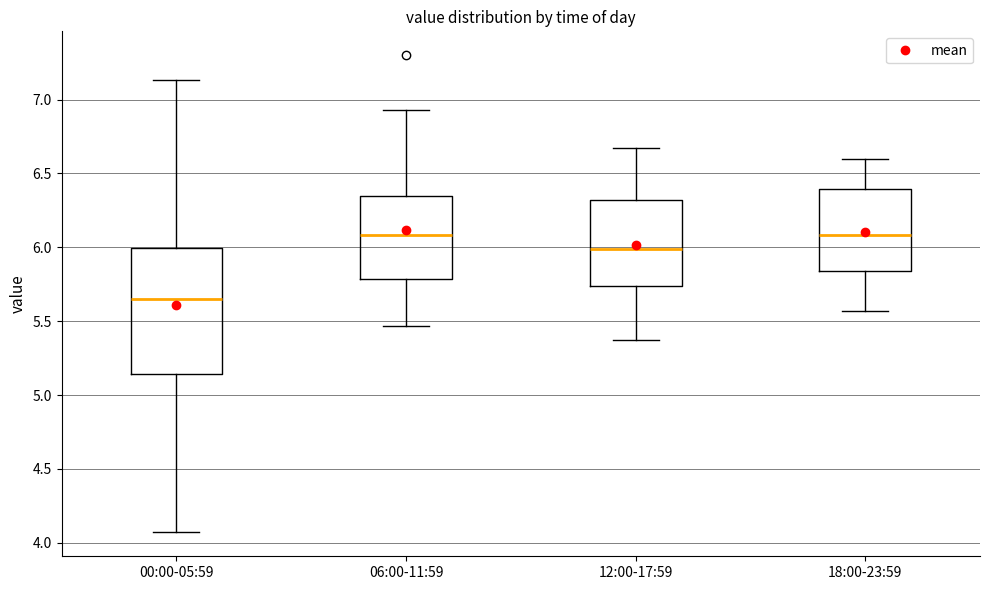

Reading left to right, read every box against the y-axis: the position of its median line, the range the box covers, and the ends of its whiskers. The values are not printed on the chart, so give them approximately, as read against the axis.

00:00-05:59: median 5.65, box 5.15 to 6.00, whiskers 4.05 to 7.15
06:00-11:59: median 6.10, box 5.80 to 6.35, whiskers 5.45 to 6.95
12:00-17:59: median 6.00, box 5.75 to 6.30, whiskers 5.35 to 6.65
18:00-23:59: median 6.10, box 5.85 to 6.40, whiskers 5.55 to 6.60